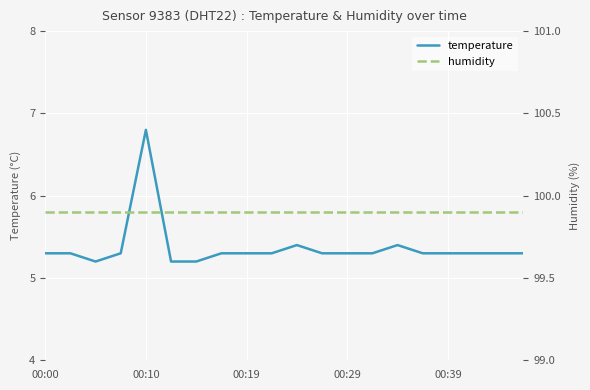

What is the difference between the highest and lowest values at 11?

94.6